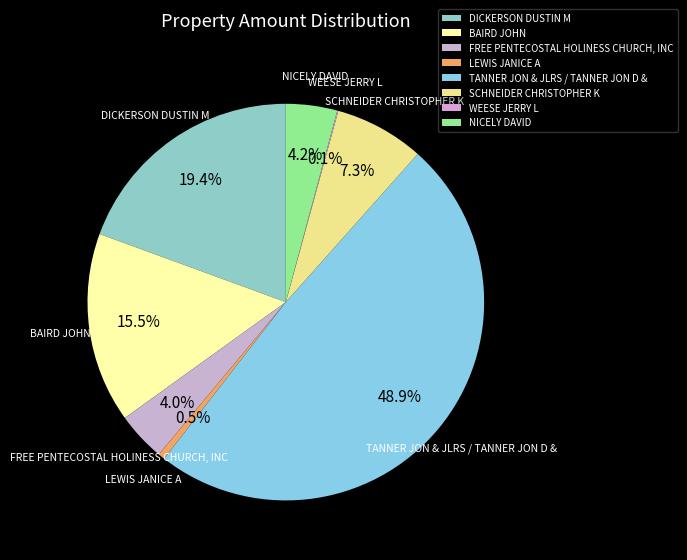

To the nearest percent, what is the difference between the BAIRD JOHN and TANNER JON & JLRS / TANNER JON D & slice percentages?

33%